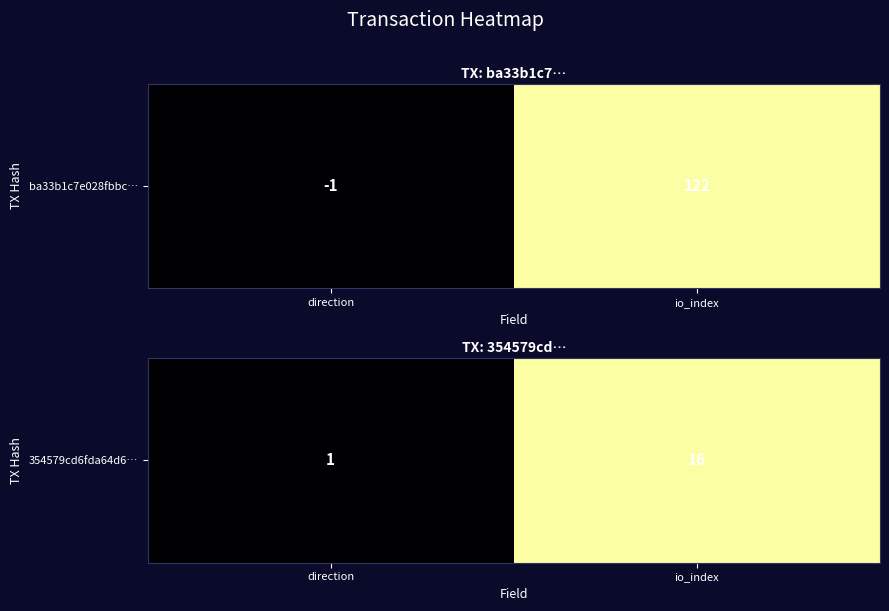

How many categories are shown in the chart?

2